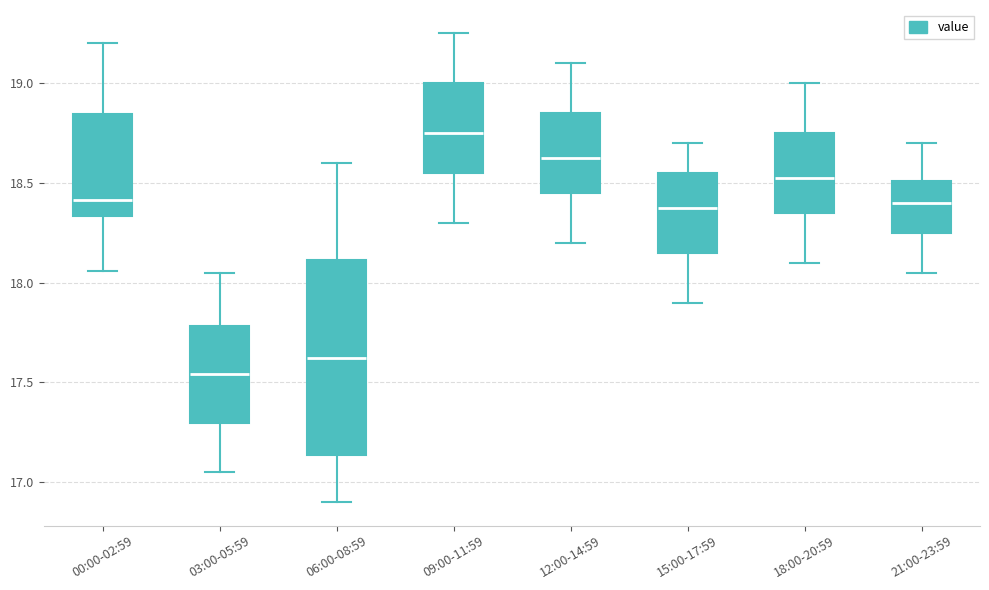

Which box is the tallest, from its lower edge to its upper edge?

06:00-08:59